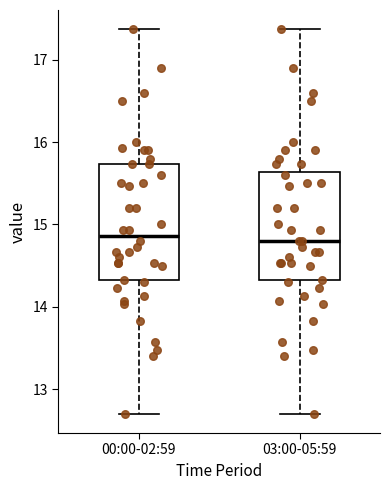

Reading left to right, transcribe this box plot: for each box, give where its median line is, the range the box spans, and where its two whiskers end, as read against the y-axis. The values are not printed on the chart, so give them approximately, as read against the axis.

00:00-02:59: median 14.9, box 14.3 to 15.7, whiskers 12.7 to 17.4
03:00-05:59: median 14.8, box 14.3 to 15.6, whiskers 12.7 to 17.4